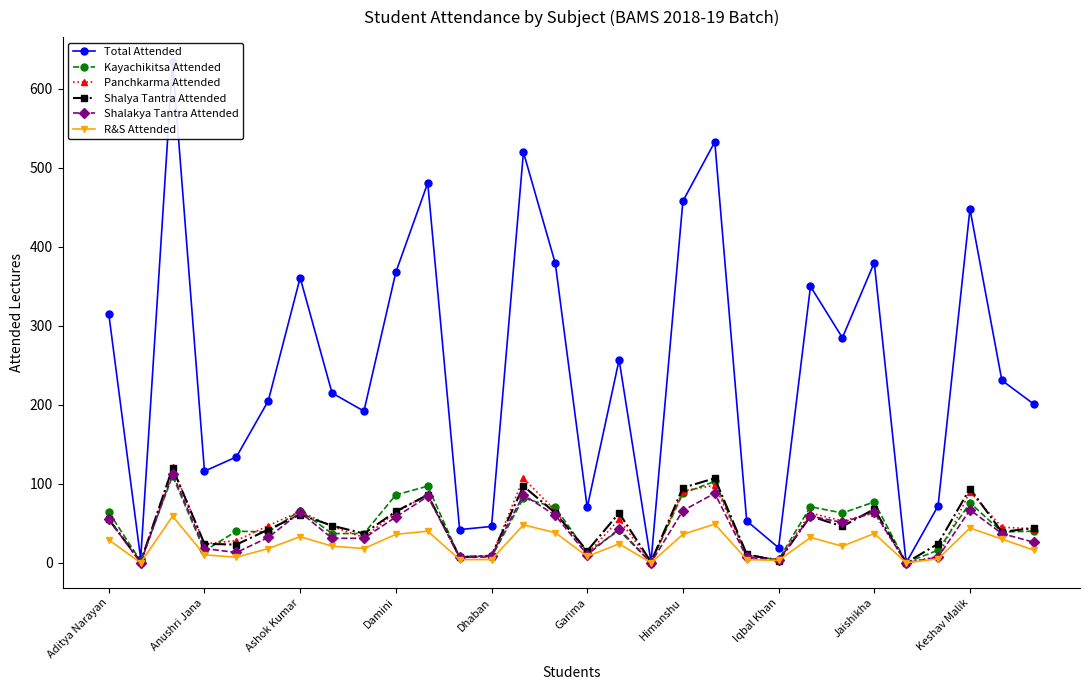

How many values in Shalya Tantra Attended are above zero?

29